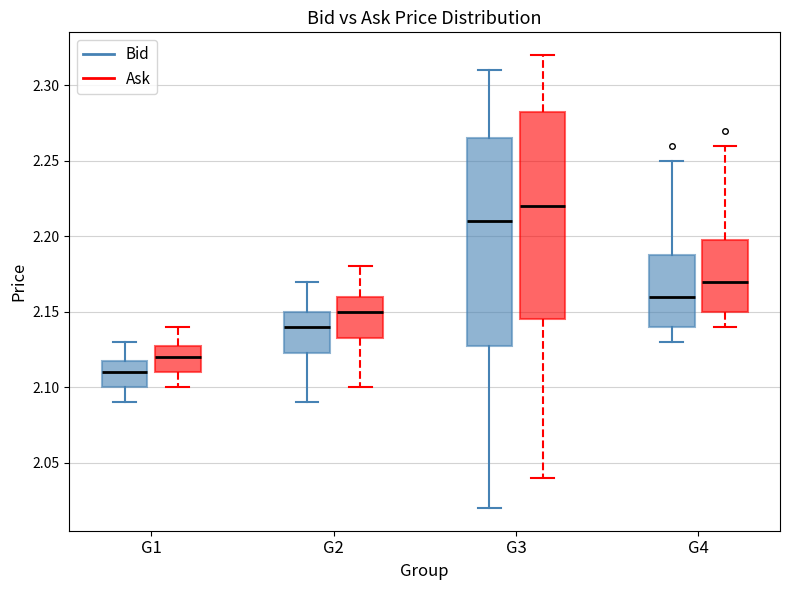

Reading left to right, read every box against the y-axis: the position of its median line, the range the box covers, and the ends of its whiskers. The values are not printed on the chart, so give them approximately, as read against the axis.

G1 (Bid): median 2.110, box 2.100 to 2.120, whiskers 2.090 to 2.130
G1 (Ask): median 2.120, box 2.110 to 2.130, whiskers 2.100 to 2.140
G2 (Bid): median 2.140, box 2.125 to 2.150, whiskers 2.090 to 2.170
G2 (Ask): median 2.150, box 2.135 to 2.160, whiskers 2.100 to 2.180
G3 (Bid): median 2.210, box 2.130 to 2.265, whiskers 2.020 to 2.310
G3 (Ask): median 2.220, box 2.145 to 2.285, whiskers 2.040 to 2.320
G4 (Bid): median 2.160, box 2.140 to 2.190, whiskers 2.130 to 2.250
G4 (Ask): median 2.170, box 2.150 to 2.200, whiskers 2.140 to 2.260